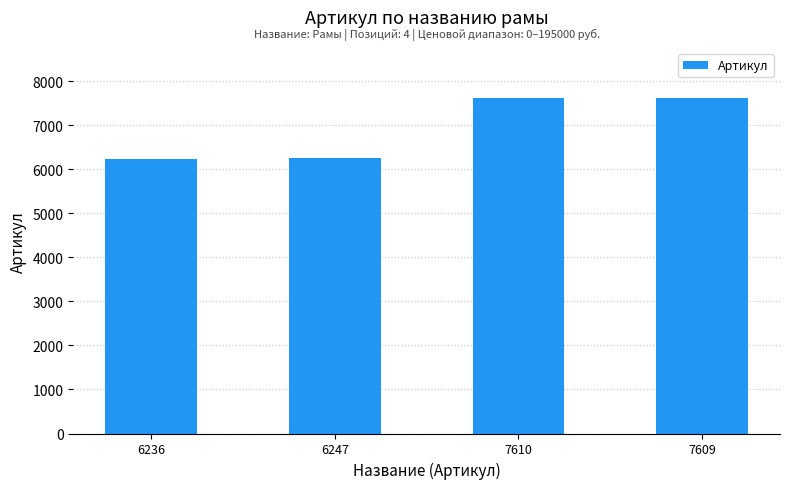

What is the label of the 3rd bar from the right?

6247